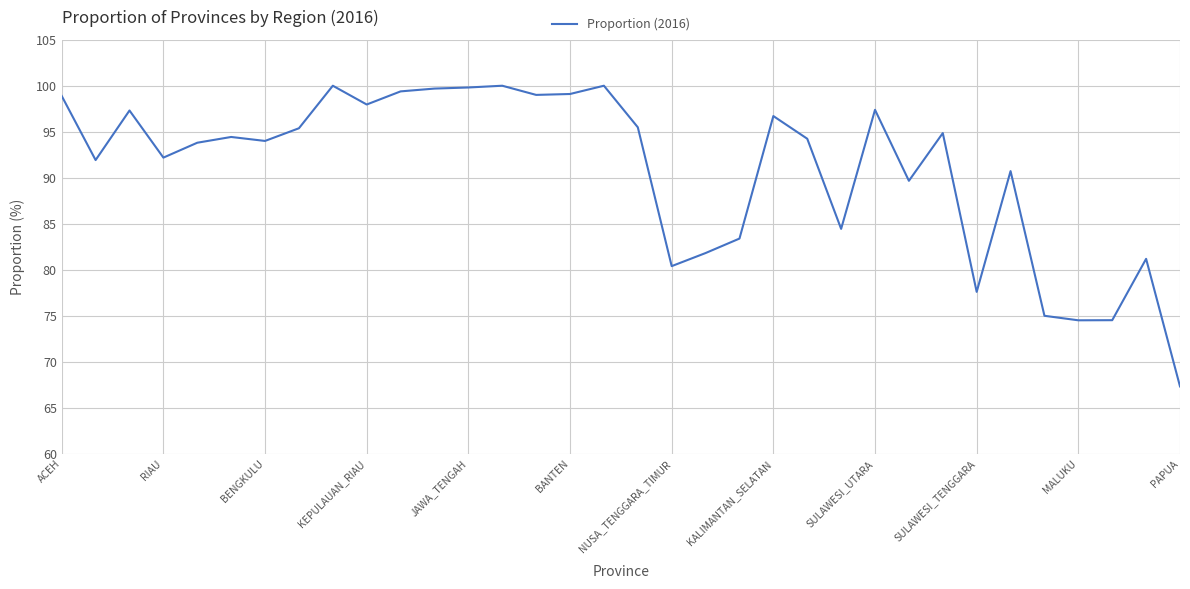

What is the minimum value shown in the chart?

67.3